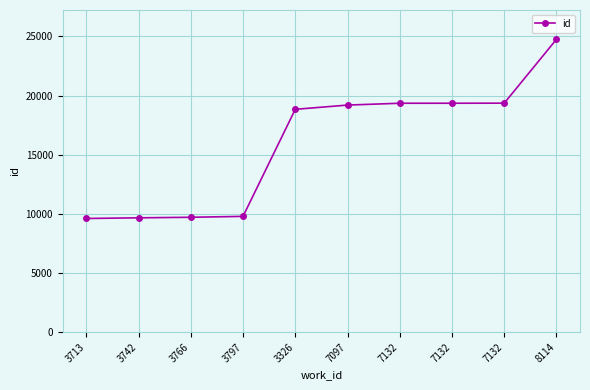

Is it true that the value at 3766 is 5775?

False